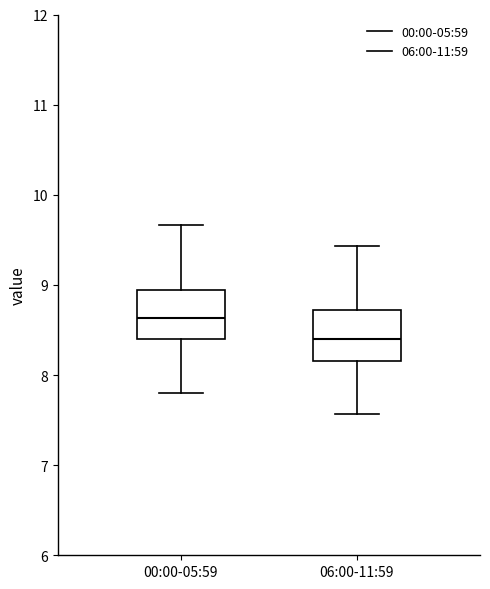

Which box's median line is the lowest?

06:00-11:59